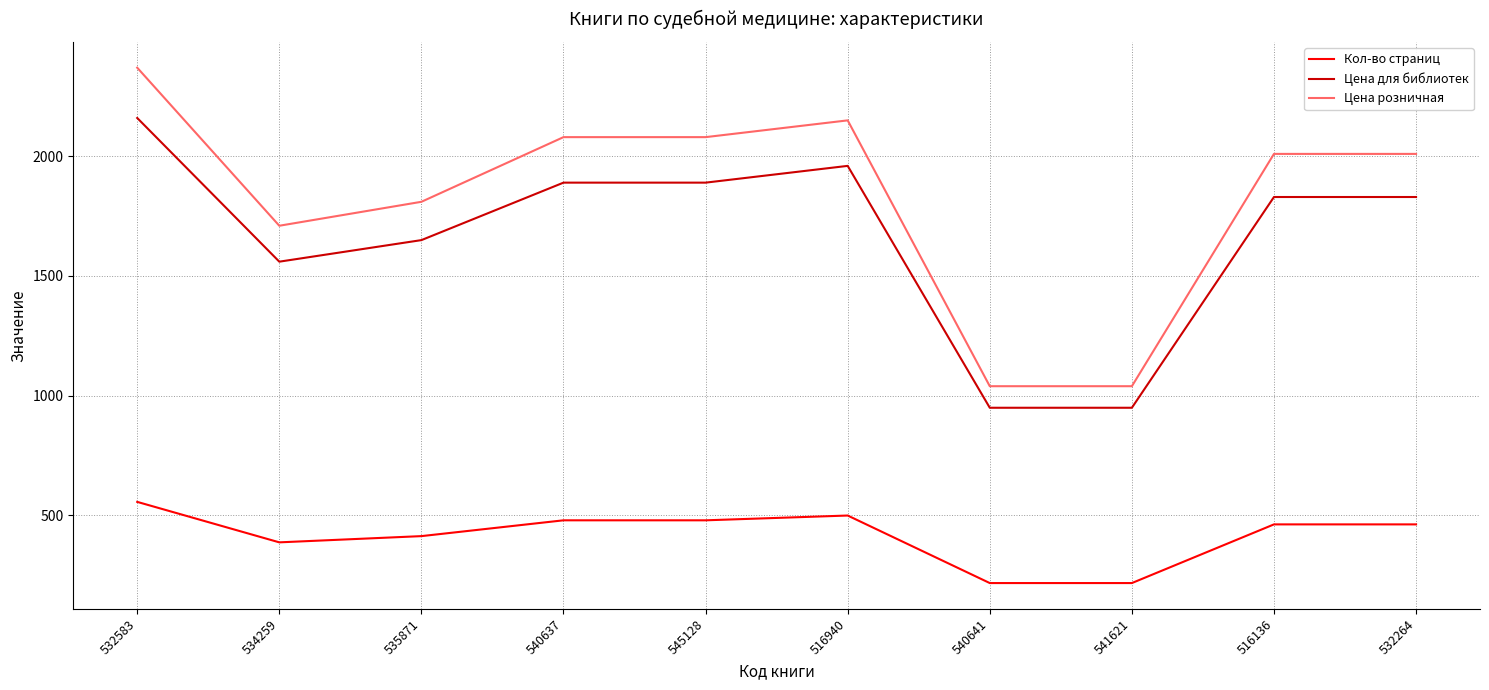

What are all the series names shown in the legend?

Кол-во страниц, Цена для библиотек, Цена розничная